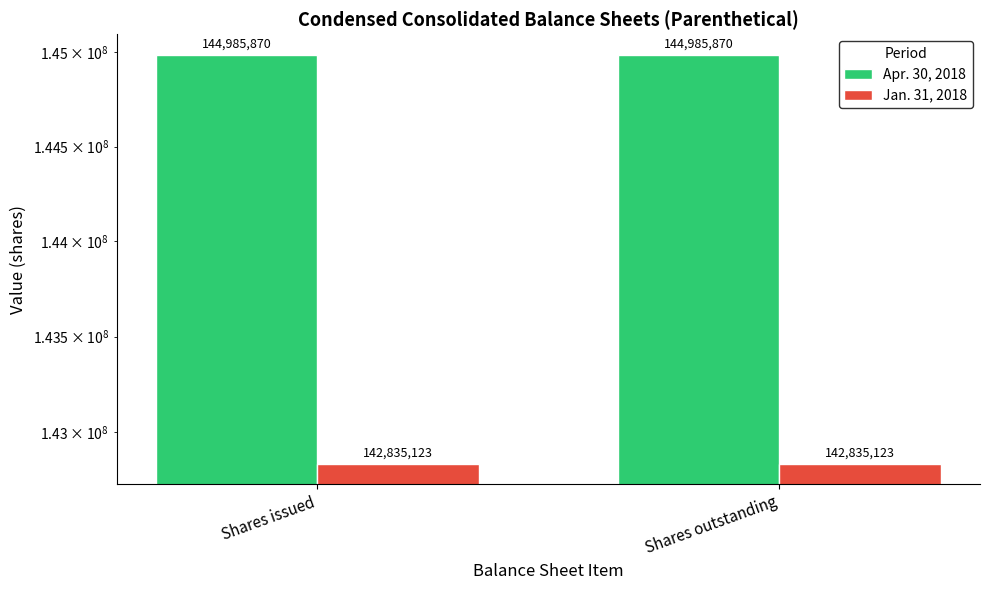

Rank the series by their maximum value, from highest to lowest.

Apr. 30, 2018, Jan. 31, 2018